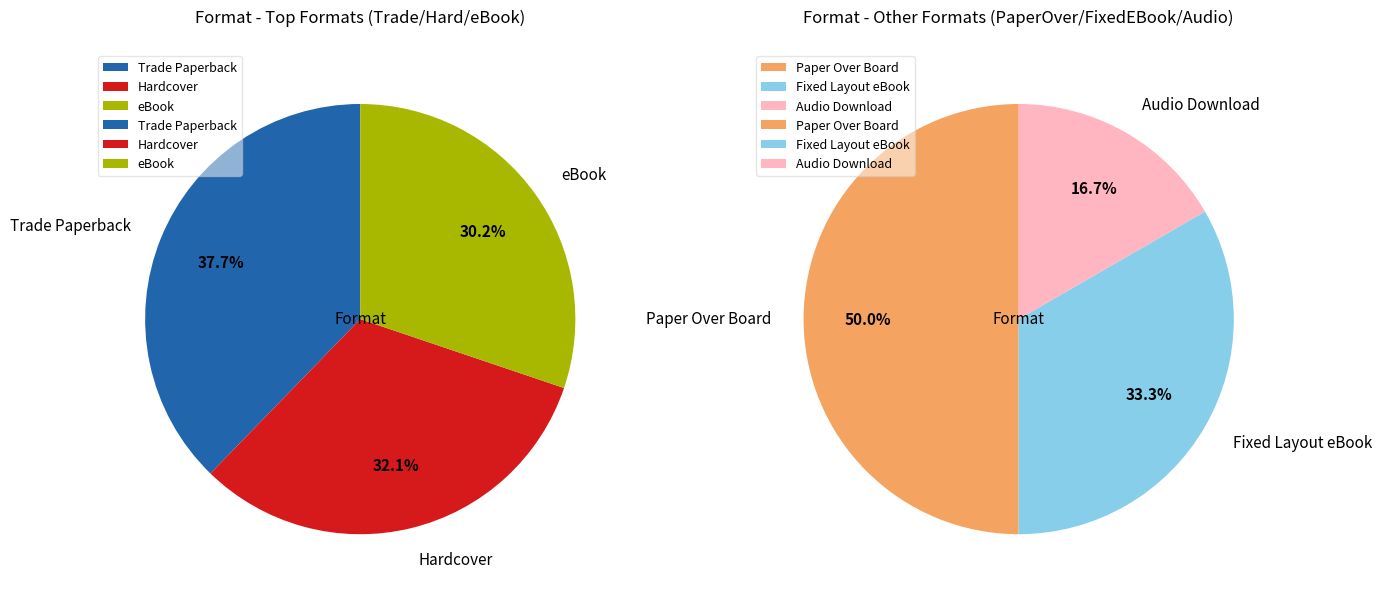

Between Trade Paperback and Paper Over Board, which is larger?

Trade Paperback